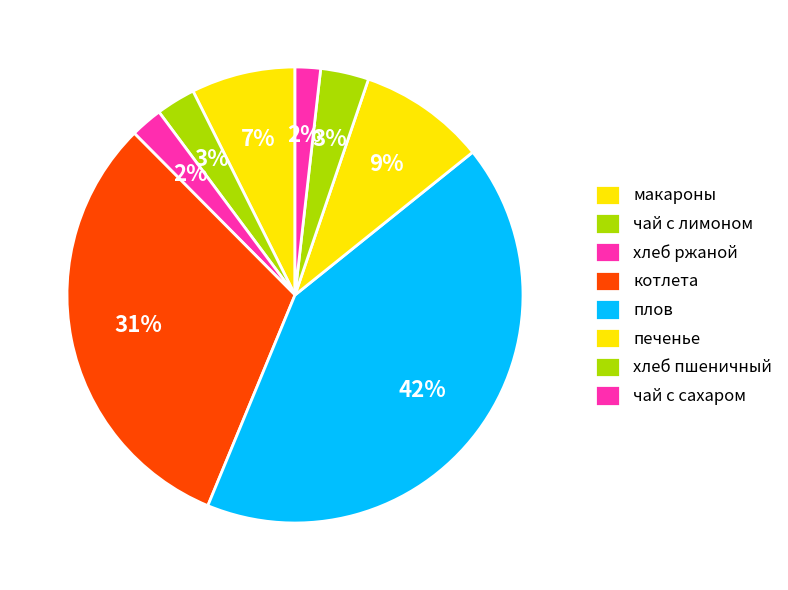

Is it true that макароны is 7% of the pie?

True